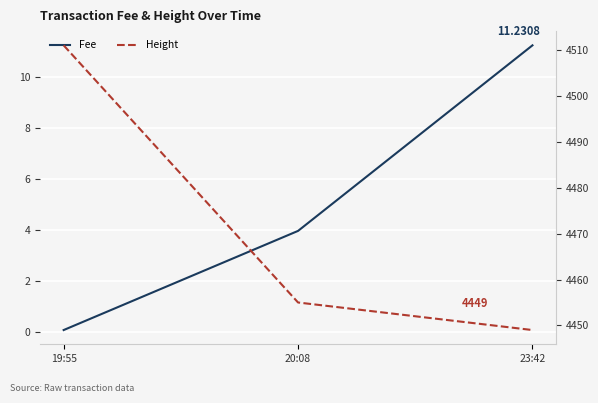

The value of Fee at 19:55 is 0.0. True or false?

False